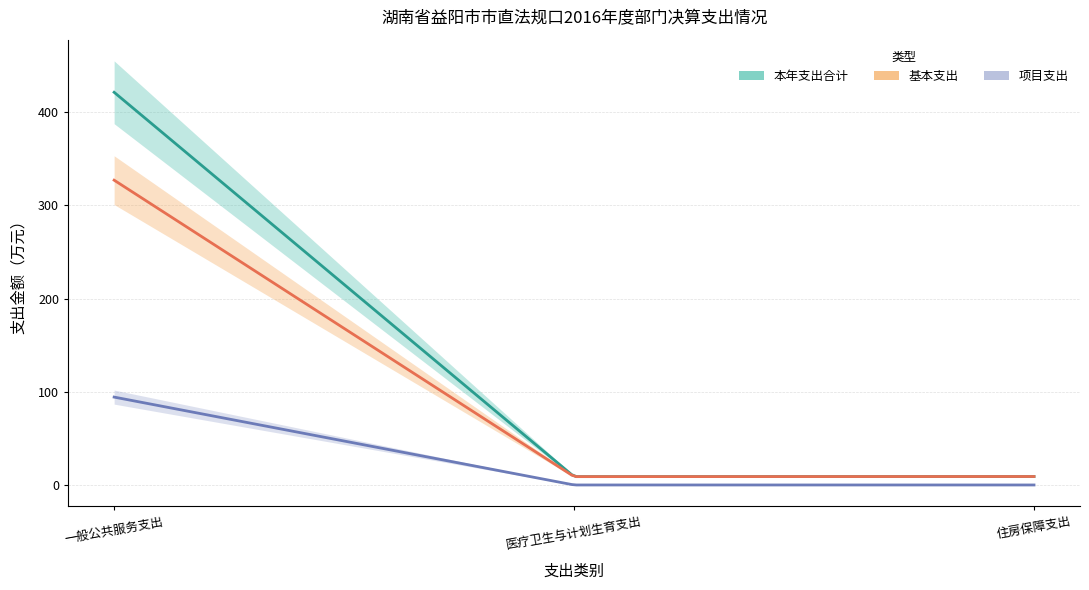

Is the value of 项目支出 at 医疗卫生与计划生育支出 greater than the value of 本年支出合计 at 住房保障支出?

No